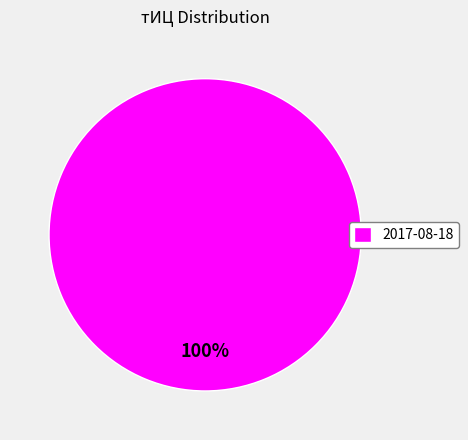

What is the majority slice?

2017-08-18